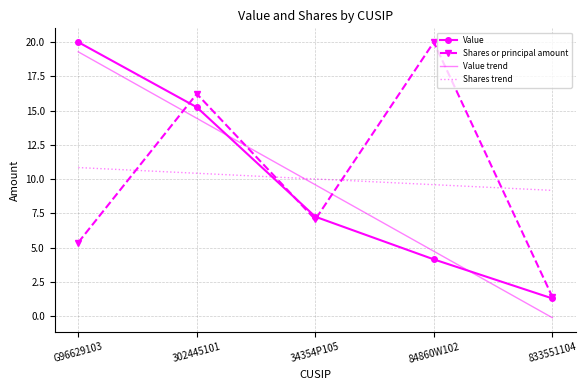

Reading left to right, list all the values displayed in this chart.

Value: G96629103=20.0	302445101=15.2	34354P105=7.3	84860W102=4.1	833551104=1.3
Shares or principal amount: G96629103=5.4	302445101=16.2	34354P105=7.1	84860W102=20.0	833551104=1.4
Value trend: G96629103=19.3	302445101=14.4	34354P105=9.6	84860W102=4.7	833551104=-0.1
Shares trend: G96629103=10.8	302445101=10.4	34354P105=10.0	84860W102=9.6	833551104=9.2